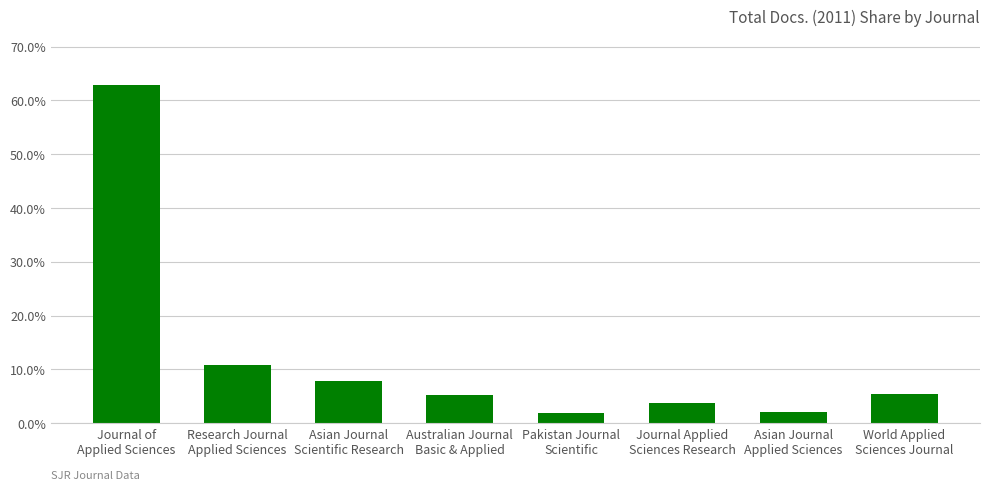

What is the difference between the maximum and second lowest values?

0.6